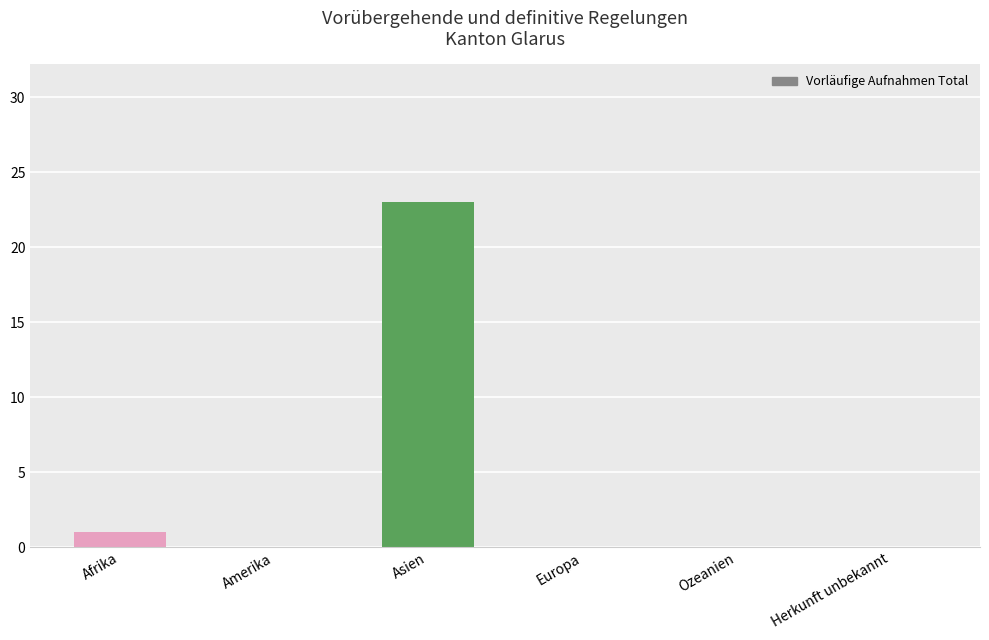

What is the change in value from Afrika to Asien?

+22